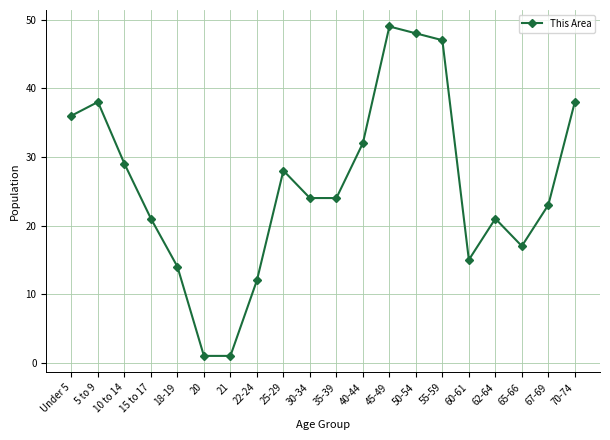

True or false: the data has more than 1 interior local peaks.

True